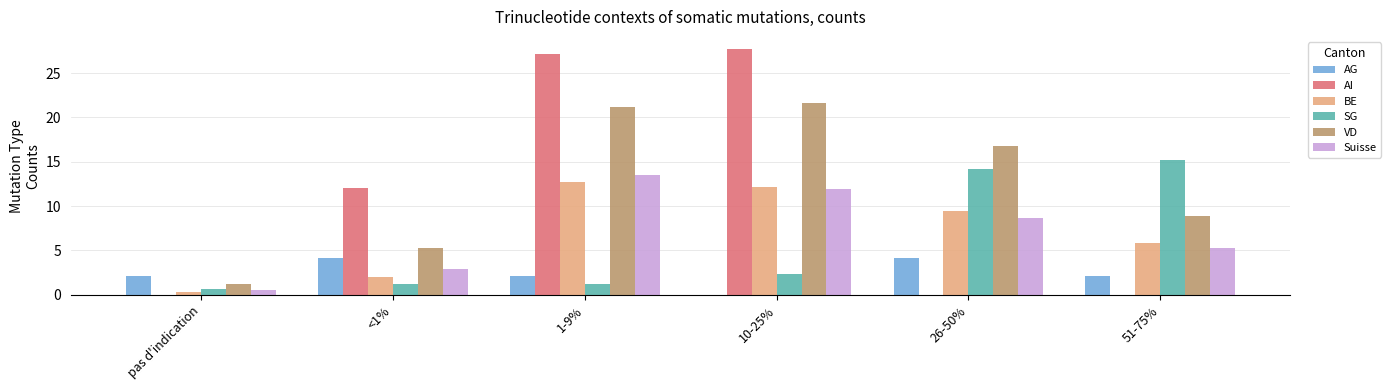

What is the maximum value shown in the chart?

27.7